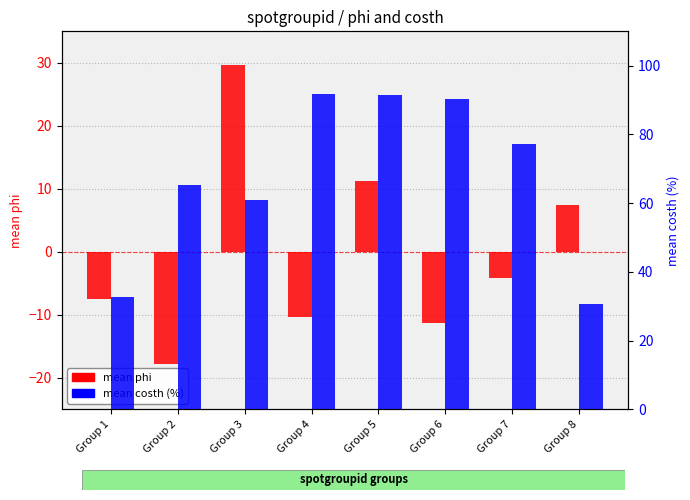

True or false: mean costh (%) has a value of 30.7 at Group 6.

False